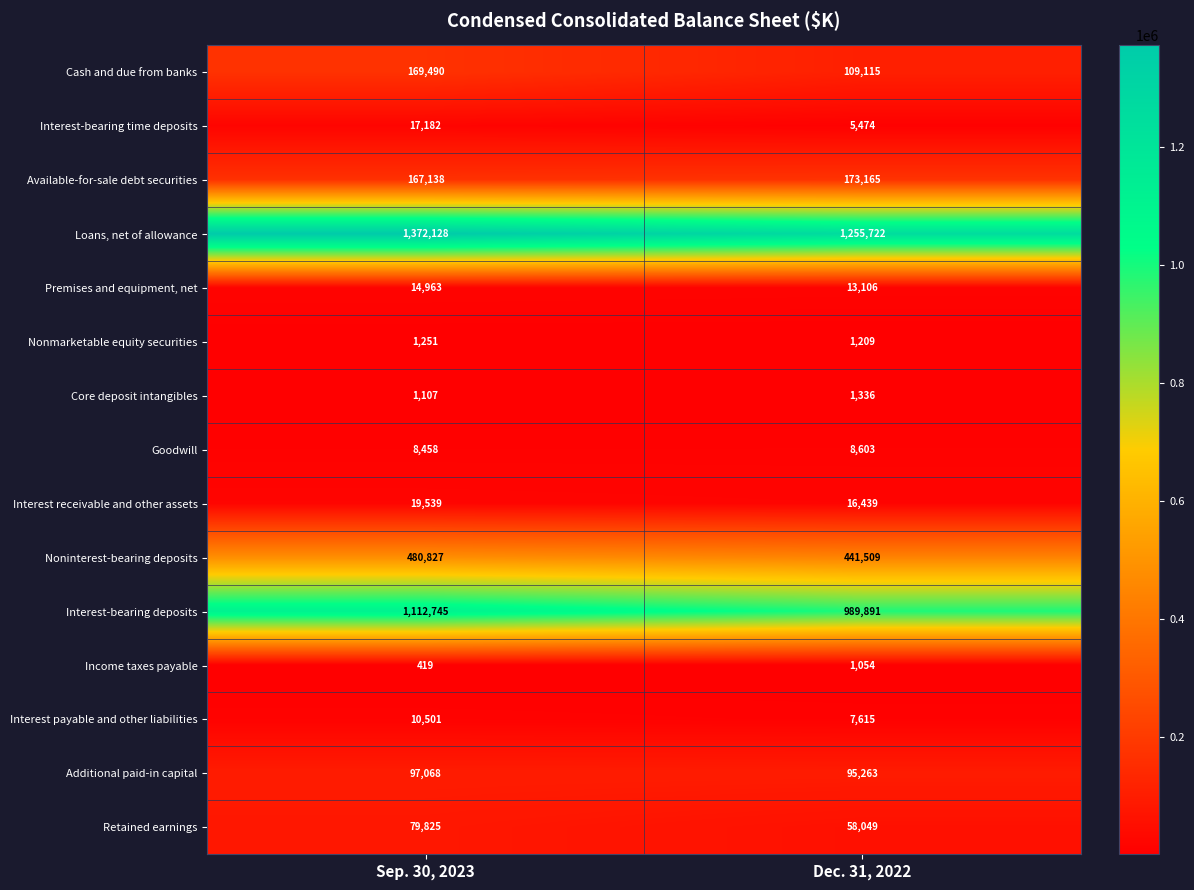

What is the difference between the maximum and minimum values in the Interest receivable and other assets series?

3100